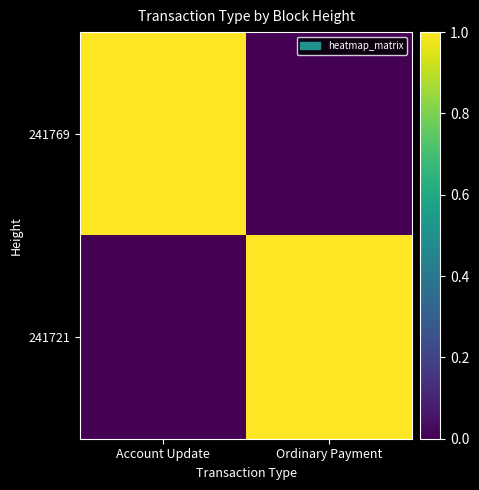

Between Ordinary Payment and Account Update, which is larger?

Account Update